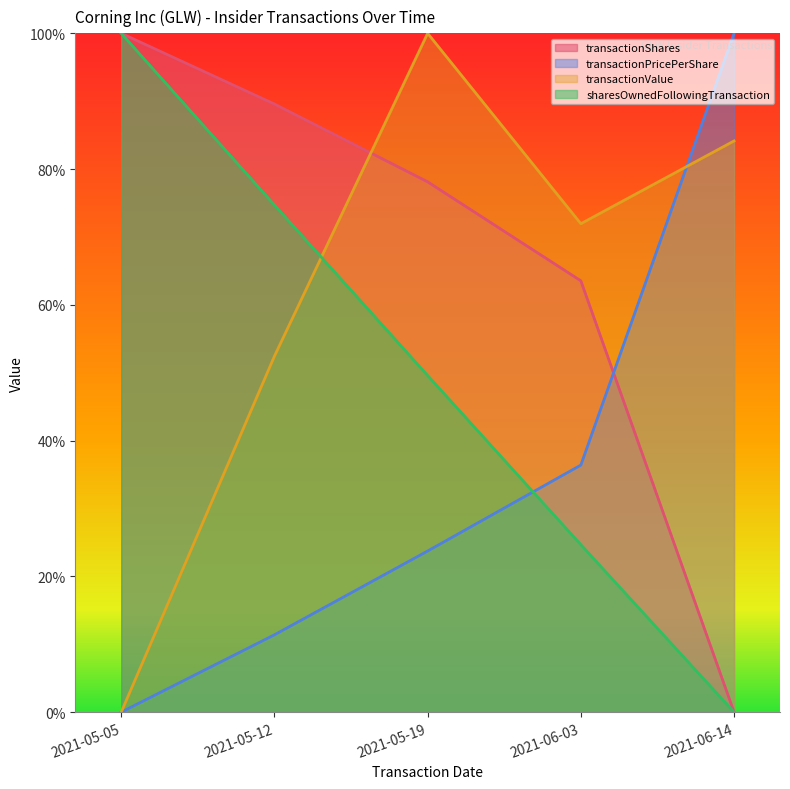

Is the value of transactionPricePerShare at 2021-05-05 greater than the value of transactionValue at 2021-05-05?

No